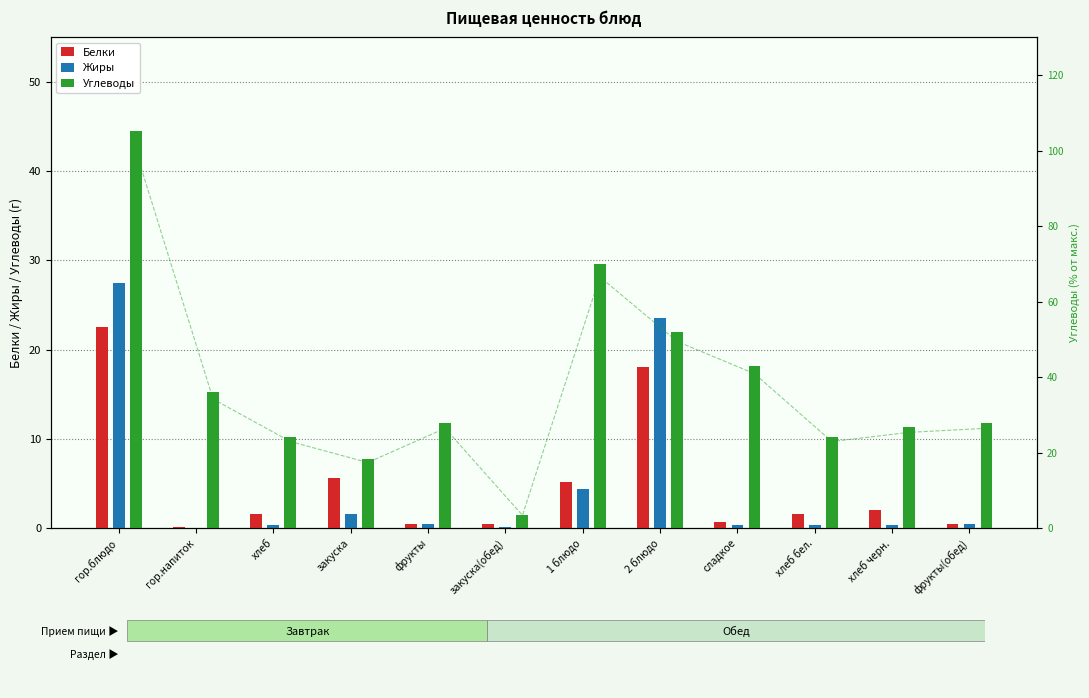

True or false: Жиры has a value of 2.2 at закуска.

False